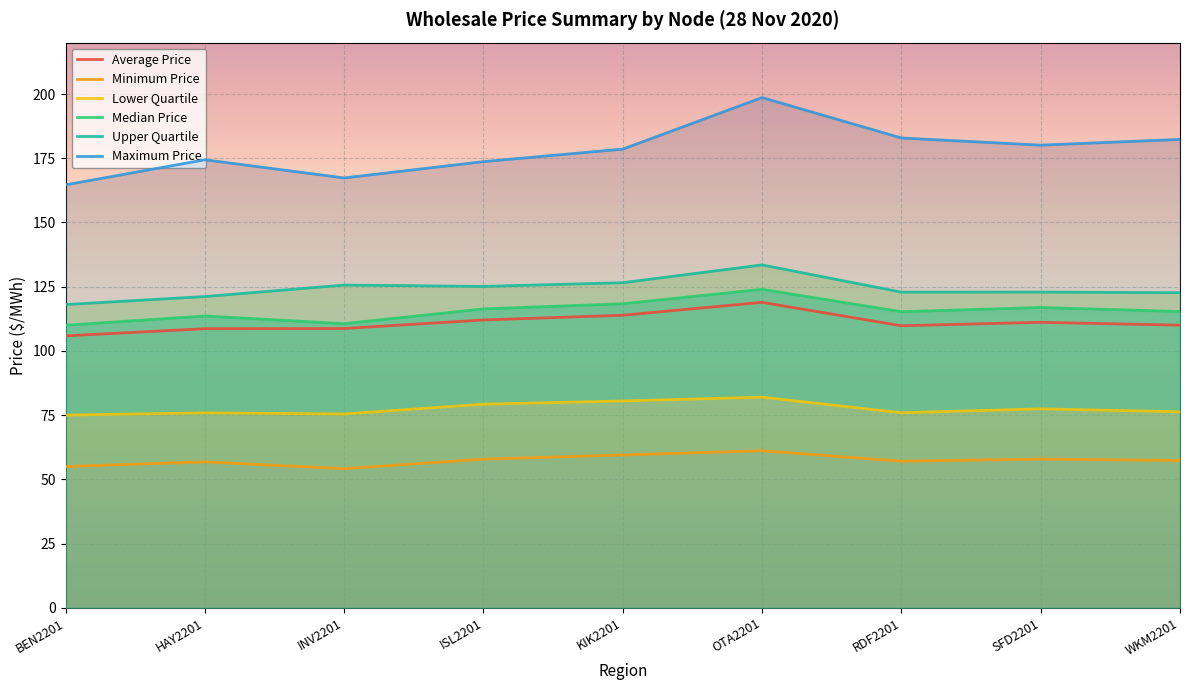

What is the spread (max minus min) of values at KIK2201?

119.1